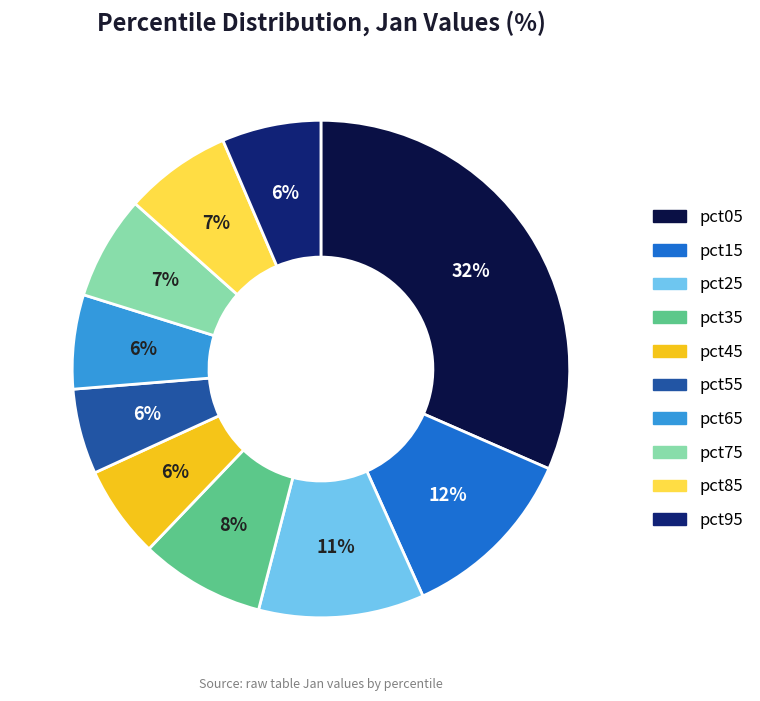

Is there any slice that represents more than half of the pie?

No